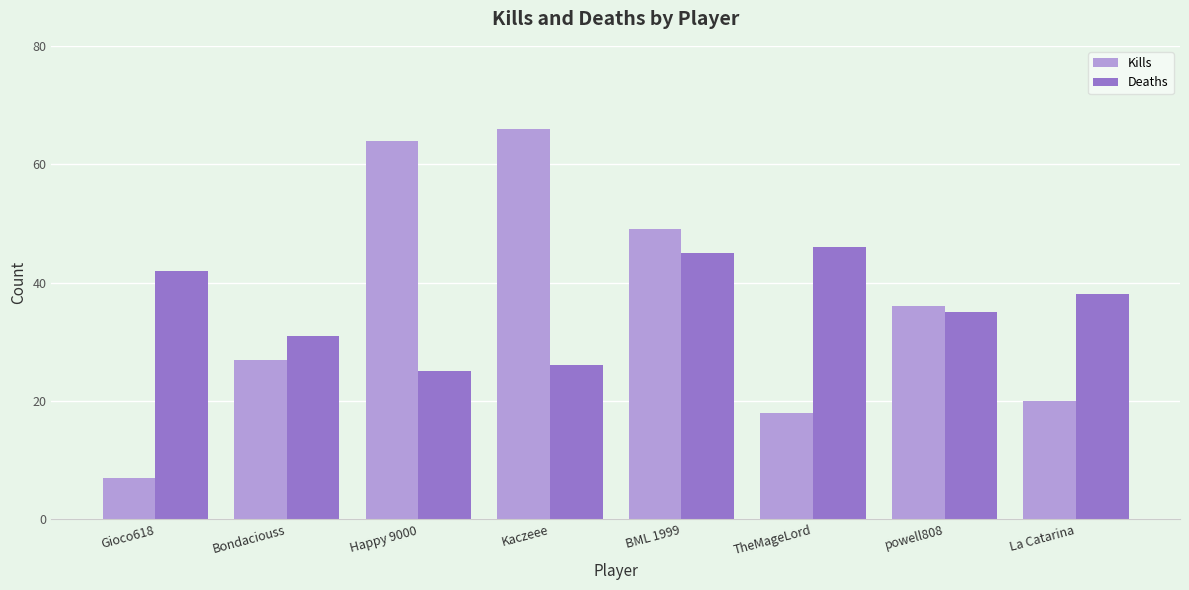

Which series has the largest range (max minus min)?

Kills